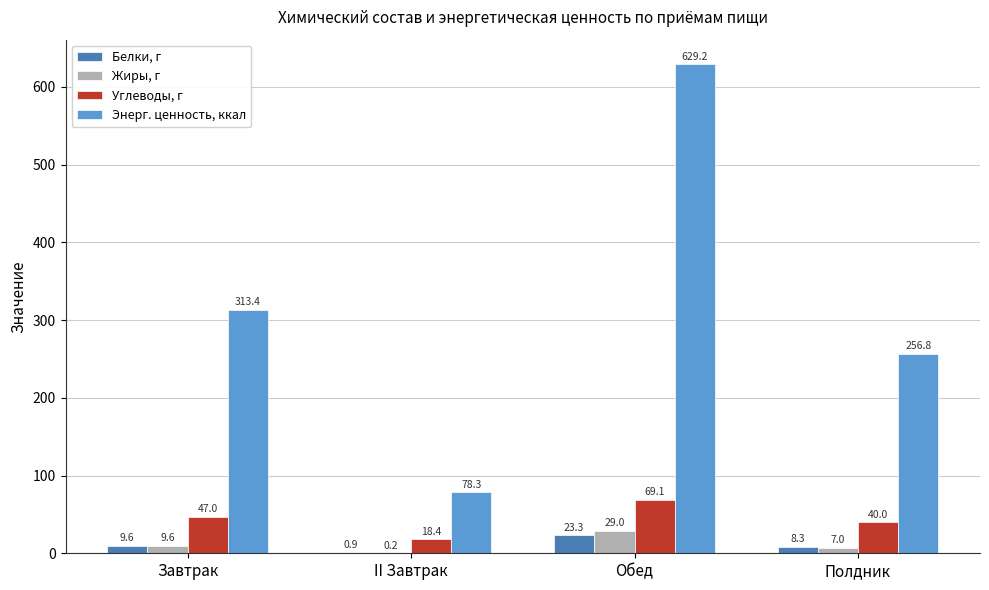

True or false: Белки, г has a value of 8.3 at Полдник.

True